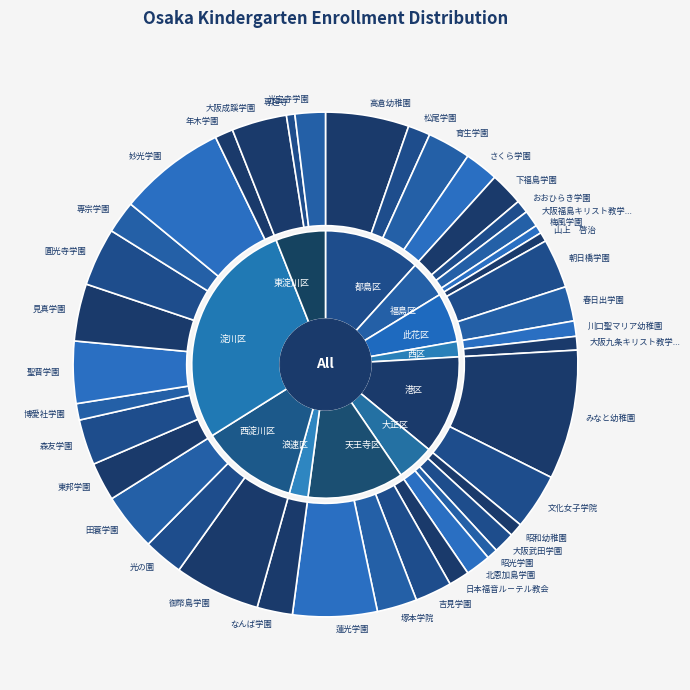

Does any single category account for the majority?

No